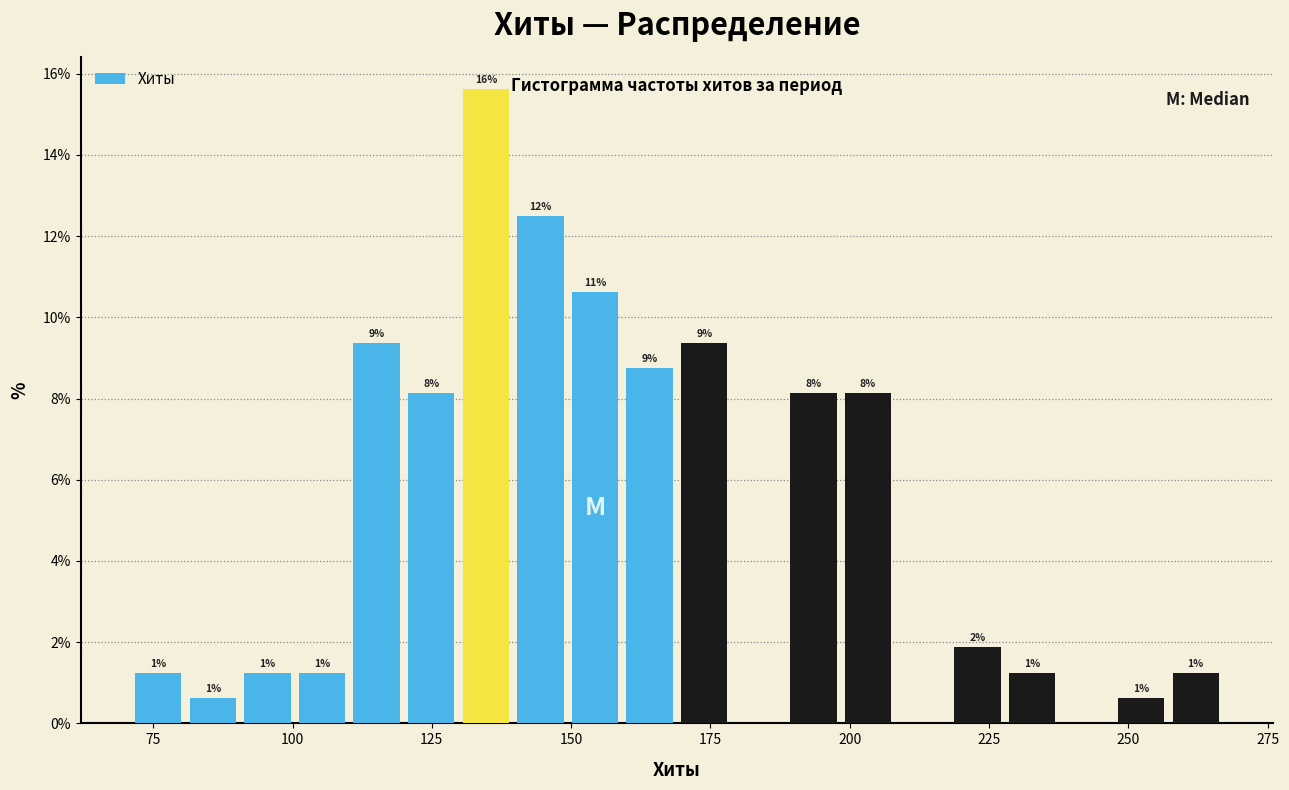

Read against the x-axis, roughly where is the centre of the tallest bar?

135